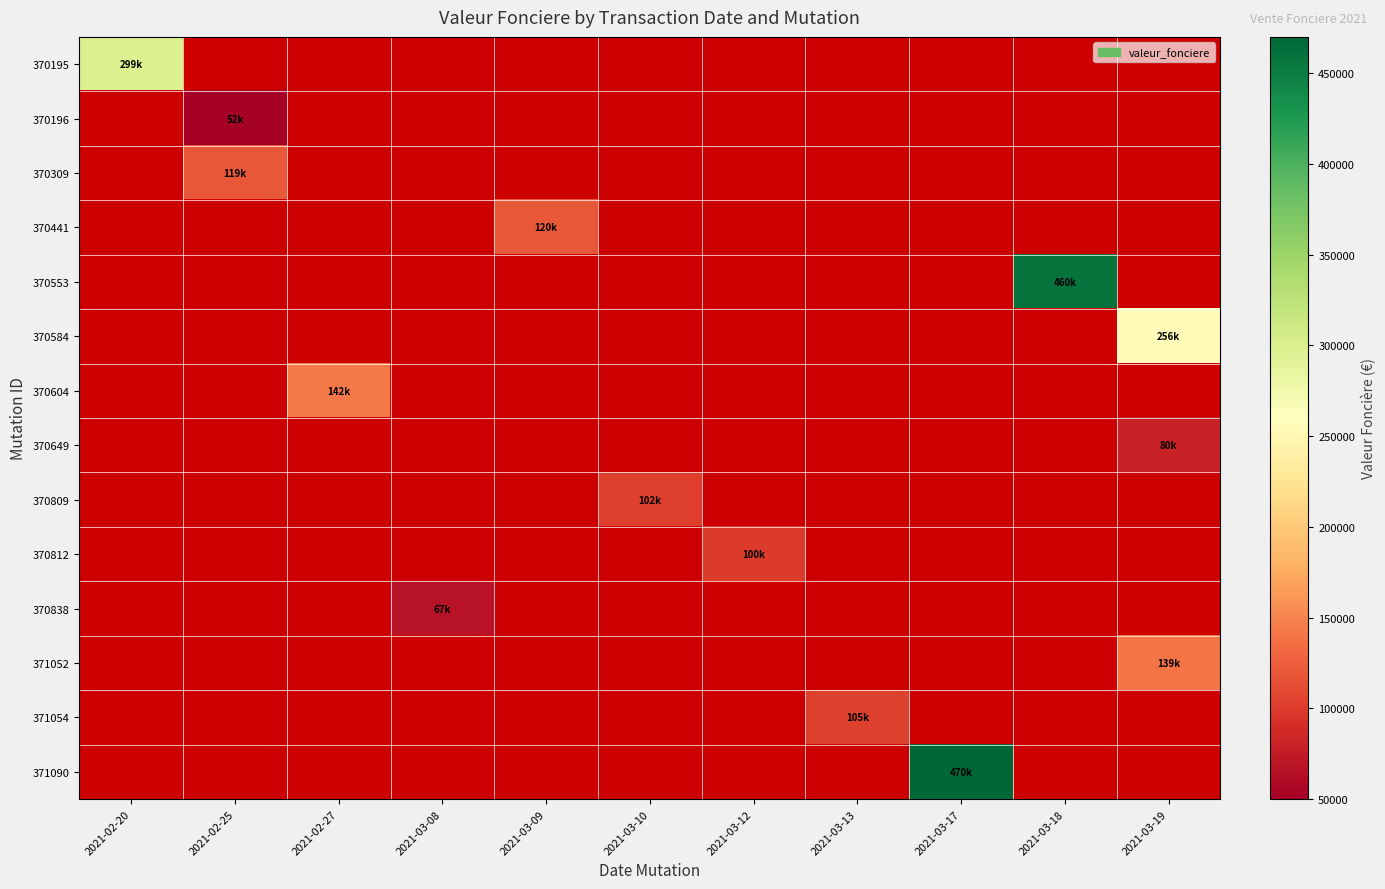

What is the minimum value shown in the chart?

52000.0